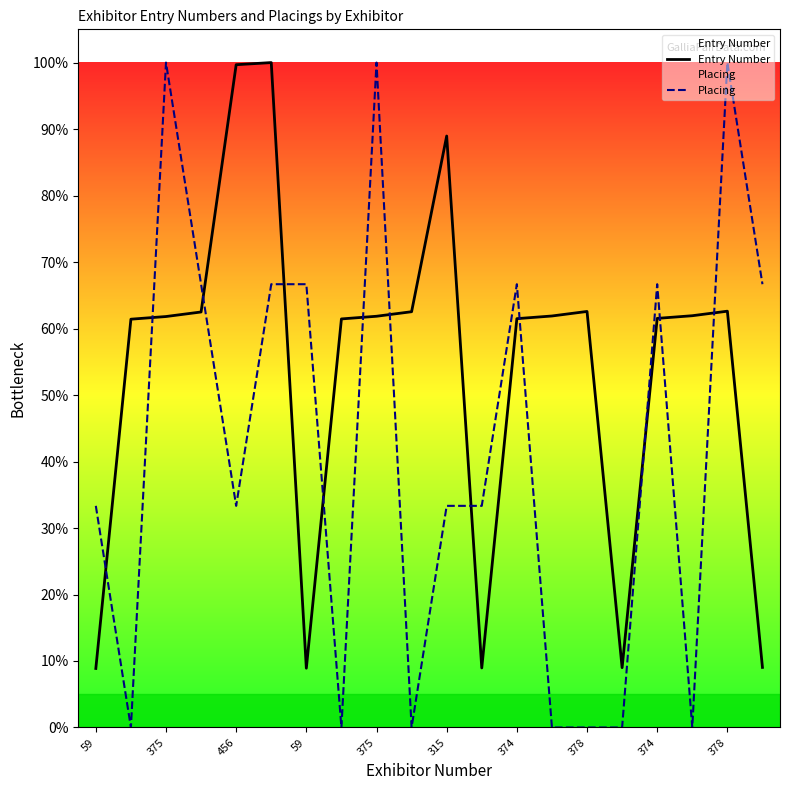

Between 11 and 14, which series saw the biggest shift?

Entry Number